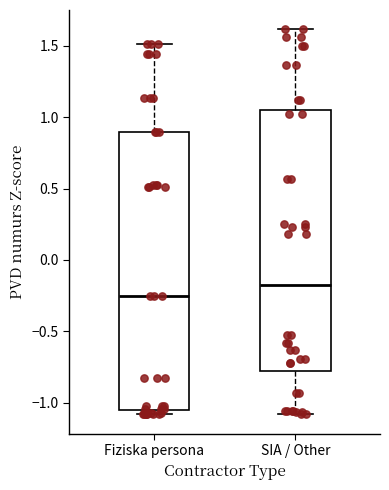

Reading left to right, read every box against the y-axis: the position of its median line, the range the box covers, and the ends of its whiskers. The values are not printed on the chart, so give them approximately, as read against the axis.

Fiziska persona: median -0.25, box -1.05 to 0.90, whiskers -1.10 to 1.50
SIA / Other: median -0.15, box -0.80 to 1.05, whiskers -1.10 to 1.60